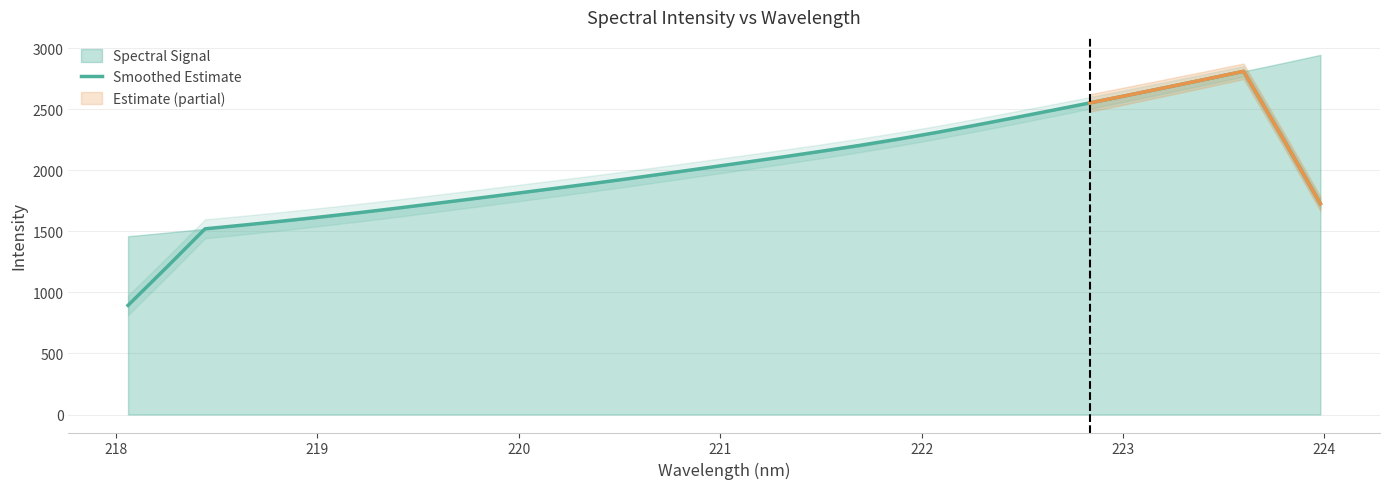

True or false: there are more than 2 points higher than both neighbors.

False